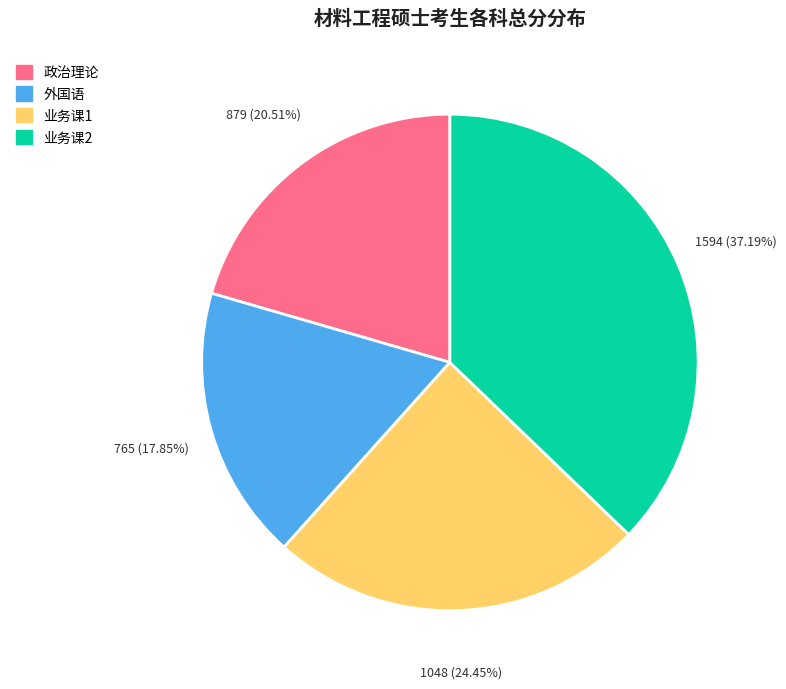

Rank the categories by value from highest to lowest.

业务课2, 业务课1, 政治理论, 外国语